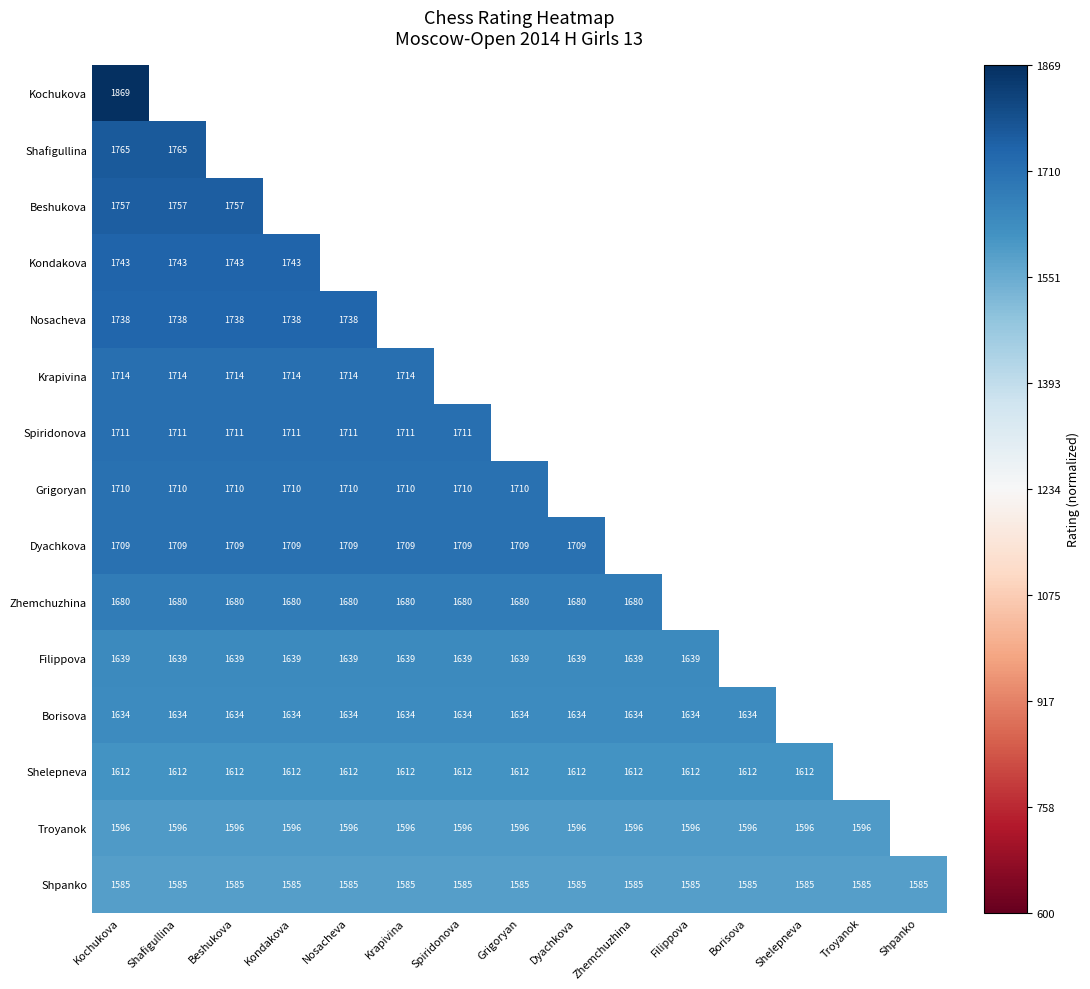

Is the value of Shpanko at Grigoryan greater than the value of Grigoryan at Kondakova?

No